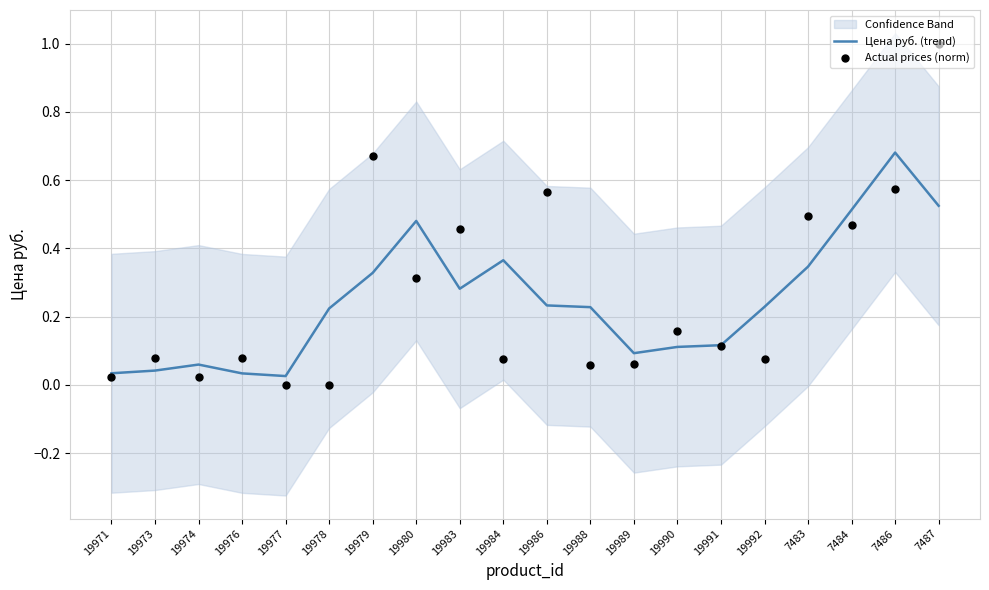

Which series has the widest spread of Y values?

Actual prices (norm)